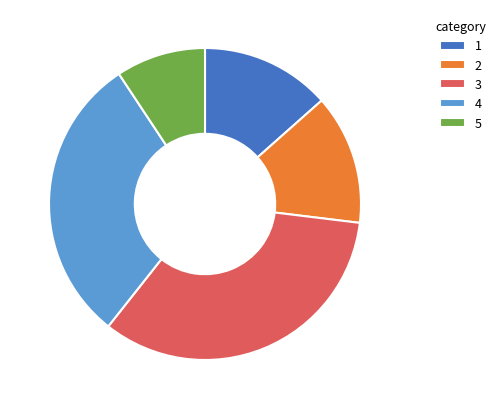

Between 2 and 4, which is larger?

4